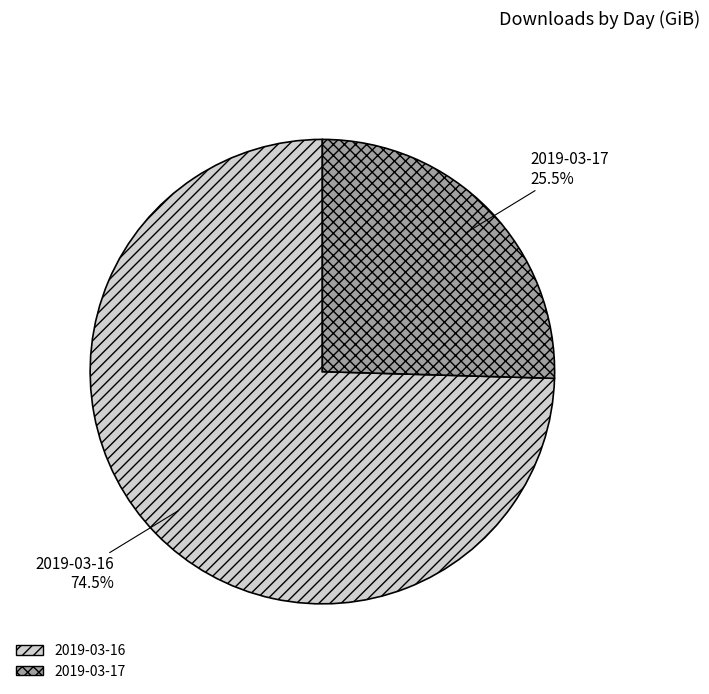

What is the largest slice in the pie chart?

2019-03-16